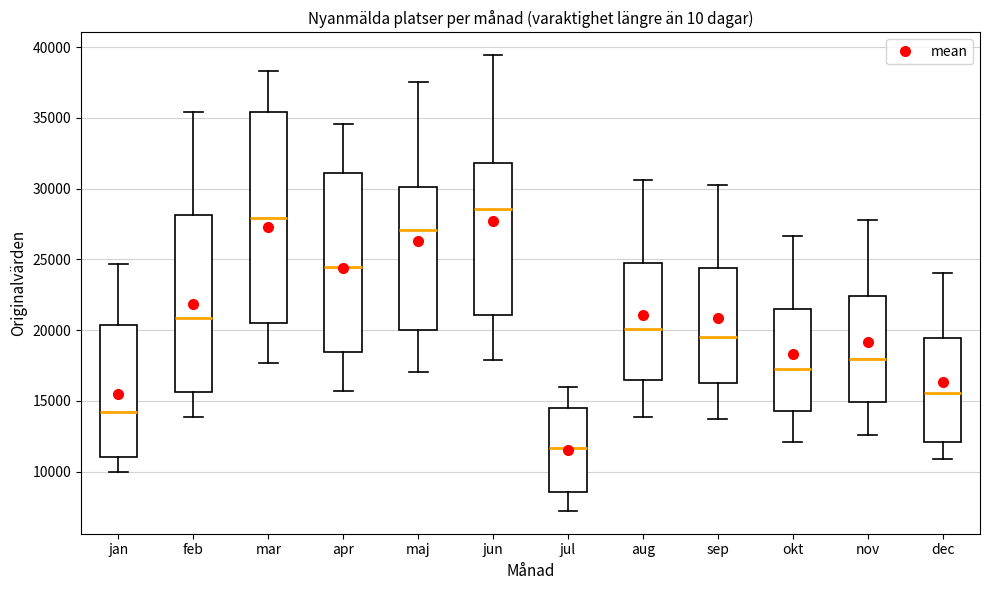

Reading left to right, transcribe this box plot: for each box, give where its median line is, the range the box spans, and where its two whiskers end, as read against the y-axis. The values are not printed on the chart, so give them approximately, as read against the axis.

jan: median 14000, box 11000 to 20500, whiskers 10000 to 24500
feb: median 21000, box 15500 to 28000, whiskers 14000 to 35500
mar: median 28000, box 20500 to 35500, whiskers 17500 to 38500
apr: median 24500, box 18500 to 31000, whiskers 15500 to 34500
maj: median 27000, box 20000 to 30000, whiskers 17000 to 37500
jun: median 28500, box 21000 to 32000, whiskers 18000 to 39500
jul: median 11500, box 8500 to 14500, whiskers 7000 to 16000
aug: median 20000, box 16500 to 24500, whiskers 14000 to 30500
sep: median 19500, box 16000 to 24500, whiskers 13500 to 30000
okt: median 17000, box 14500 to 21500, whiskers 12000 to 26500
nov: median 18000, box 15000 to 22500, whiskers 12500 to 28000
dec: median 15500, box 12000 to 19500, whiskers 11000 to 24000